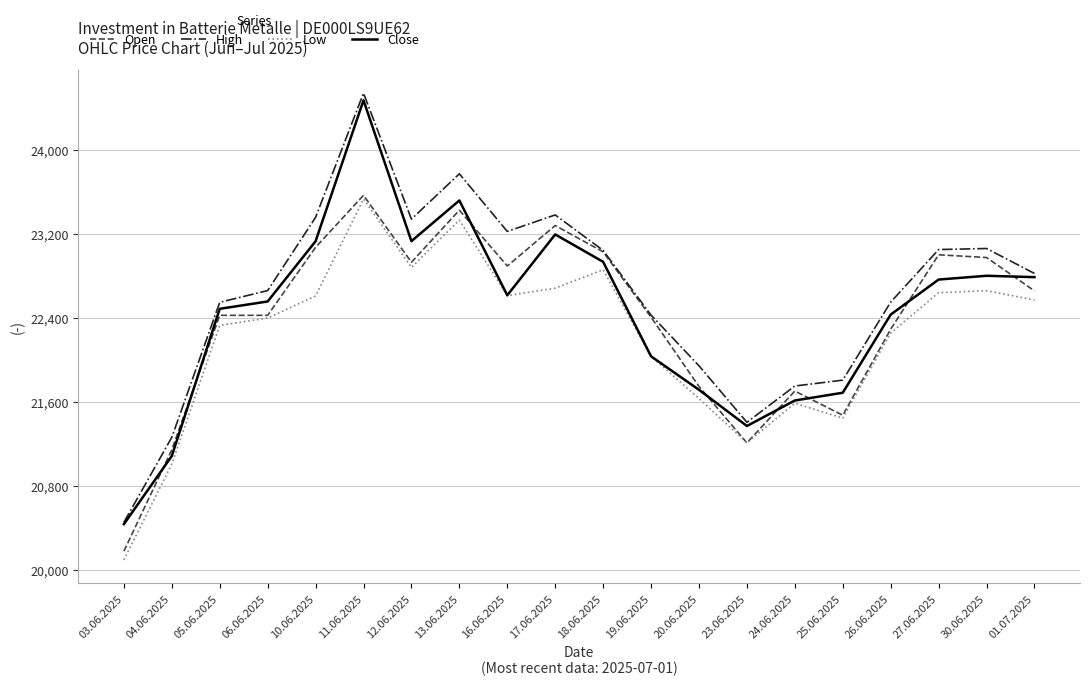

Is the value of Low at 30.06.2025 greater than the value of Open at 24.06.2025?

Yes